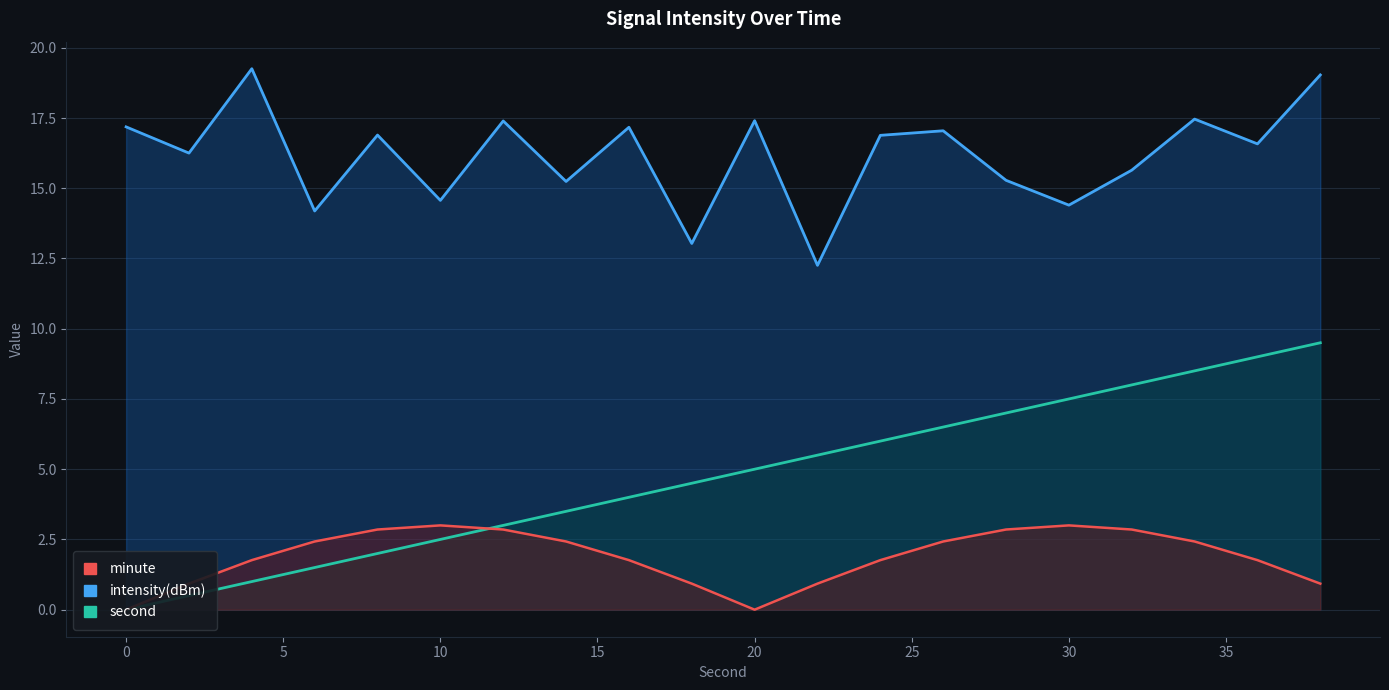

The second series shows 3.5 at 14. True or false?

True